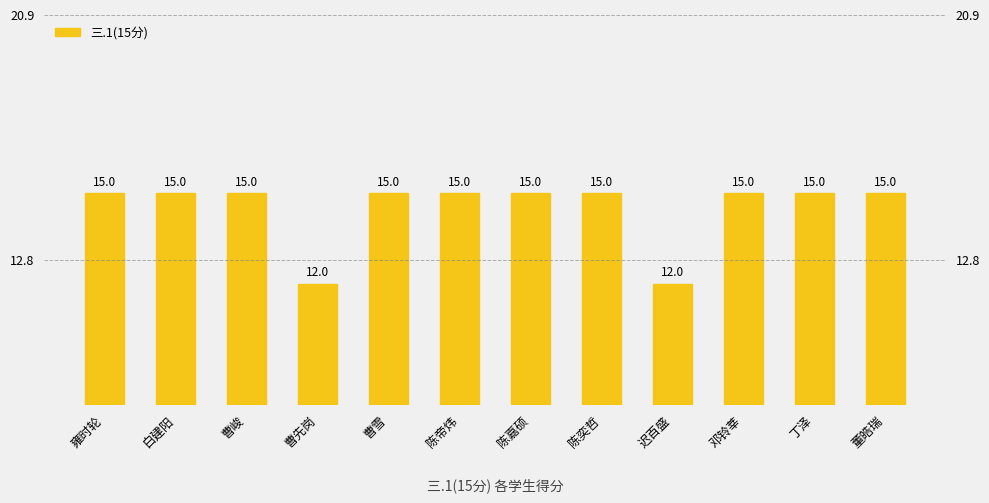

What is the label of the 1st bar from the right?

董皓瑞